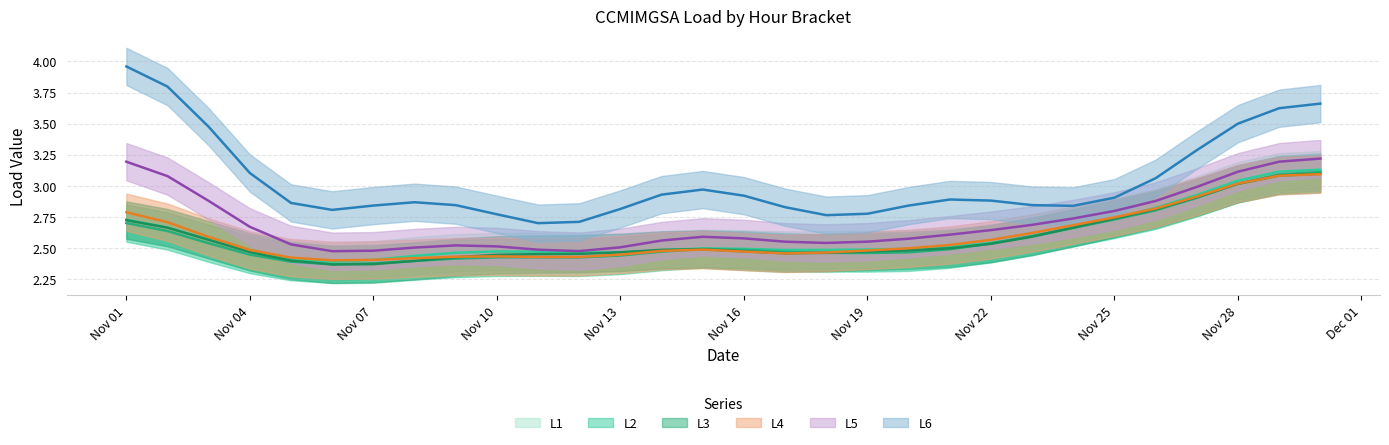

What are all the series names shown in the legend?

L1, L2, L3, L4, L5, L6